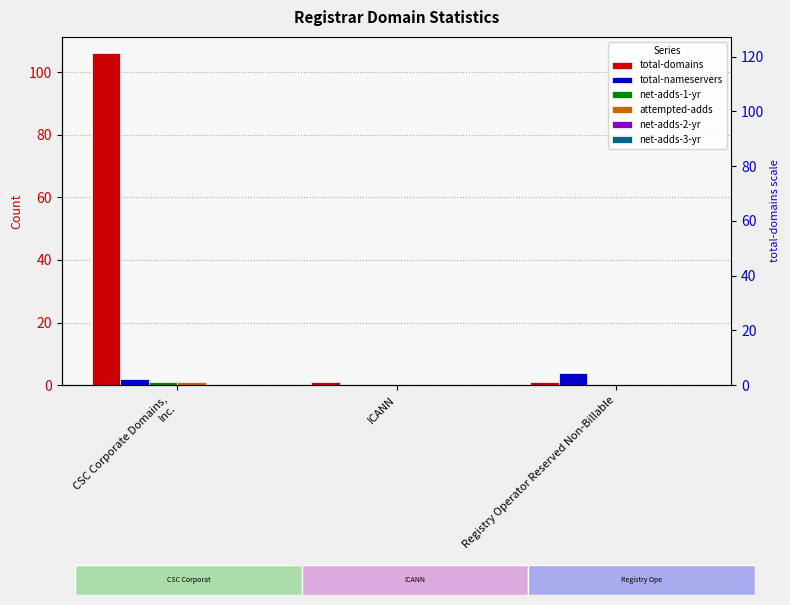

What is the label of the 1st bar from the left?

CSC Corporate Domains,
Inc.